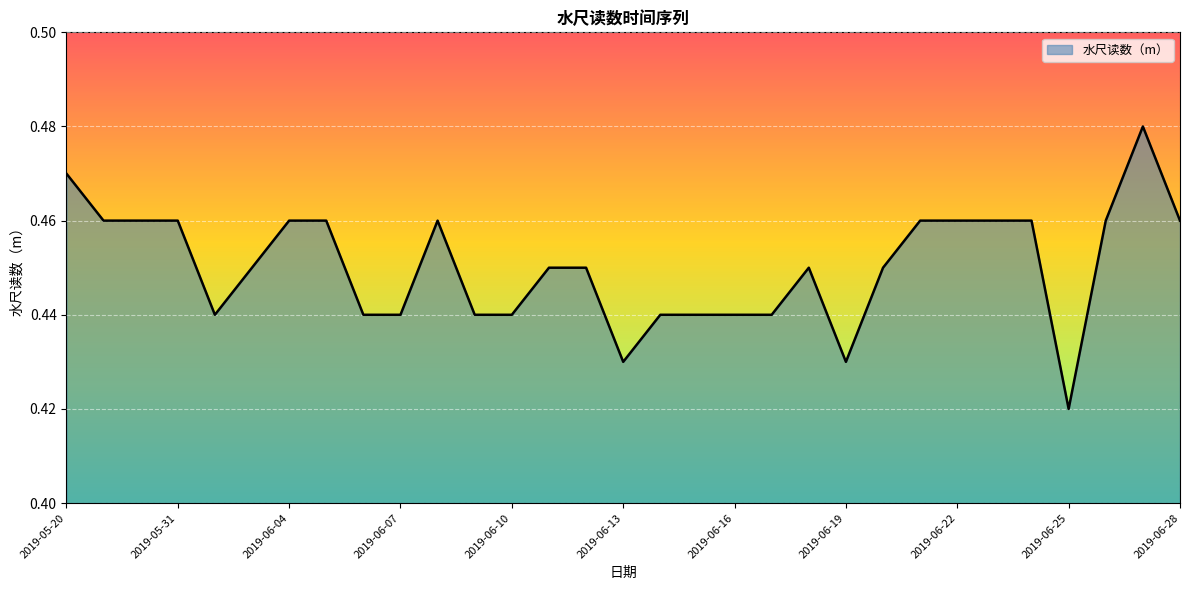

What is the label of the 4th point from the left?

2019-05-31